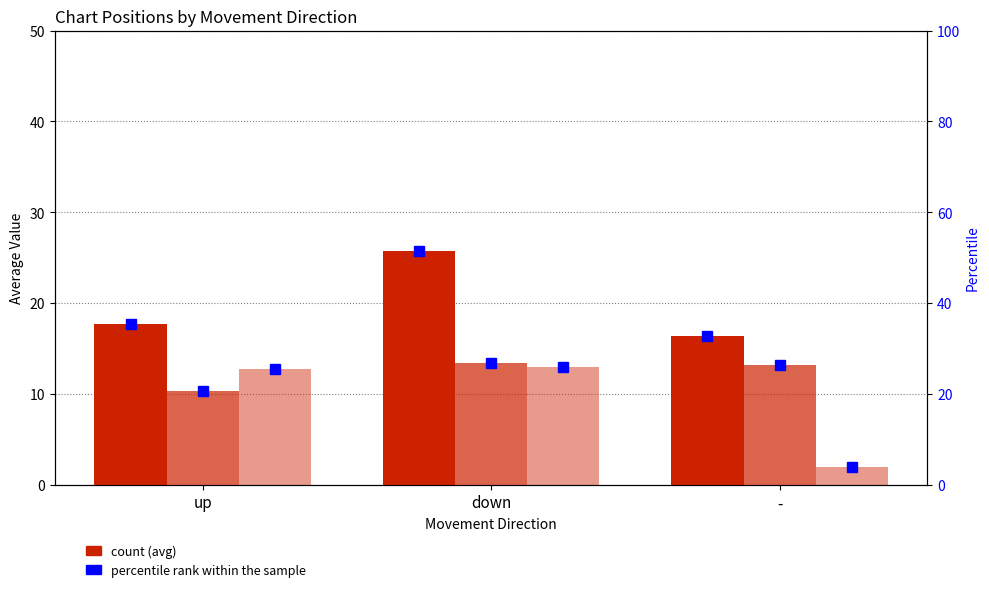

How many groups of bars are there?

3